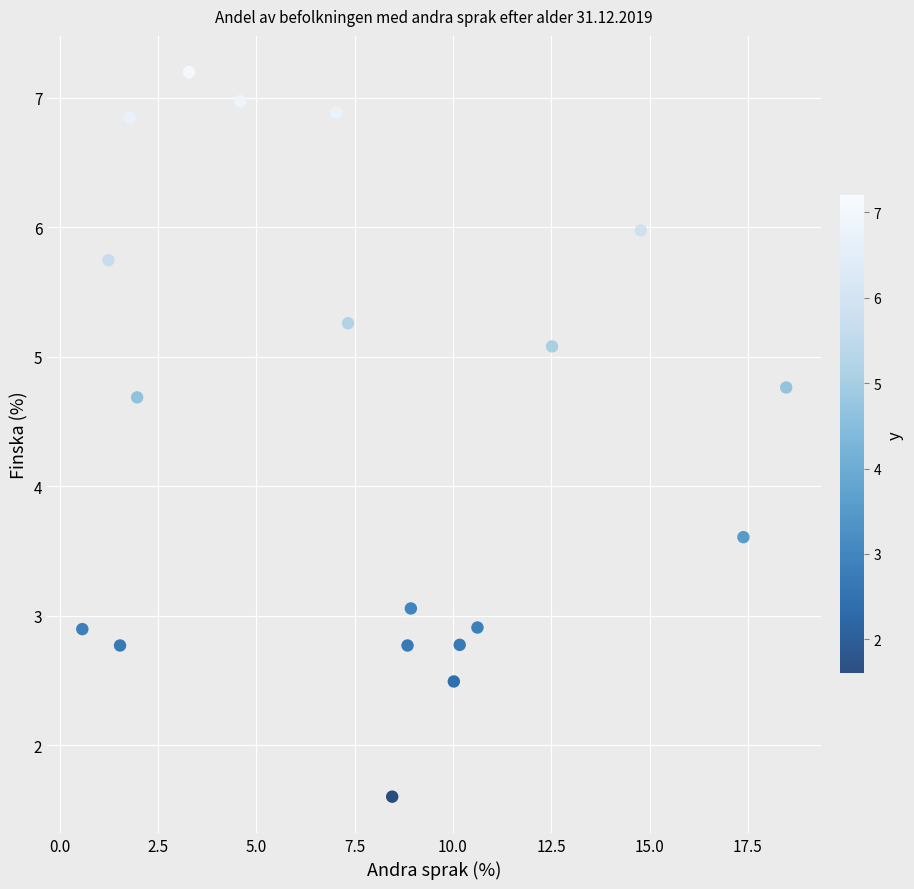

What Y value in the scatter plot is closest to 4?

3.6